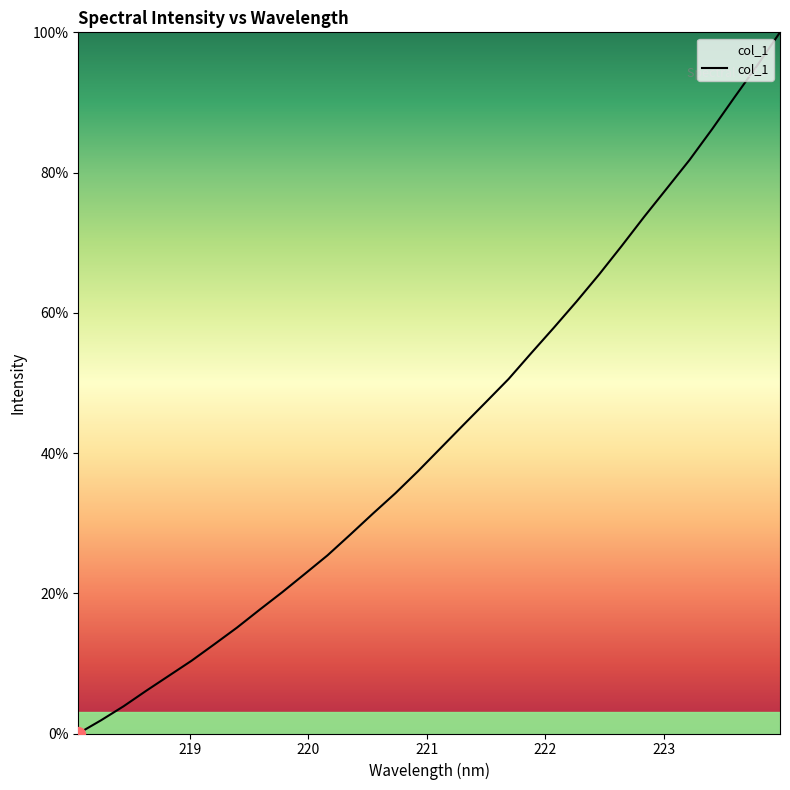

What is the difference between the maximum and minimum values?

100.0